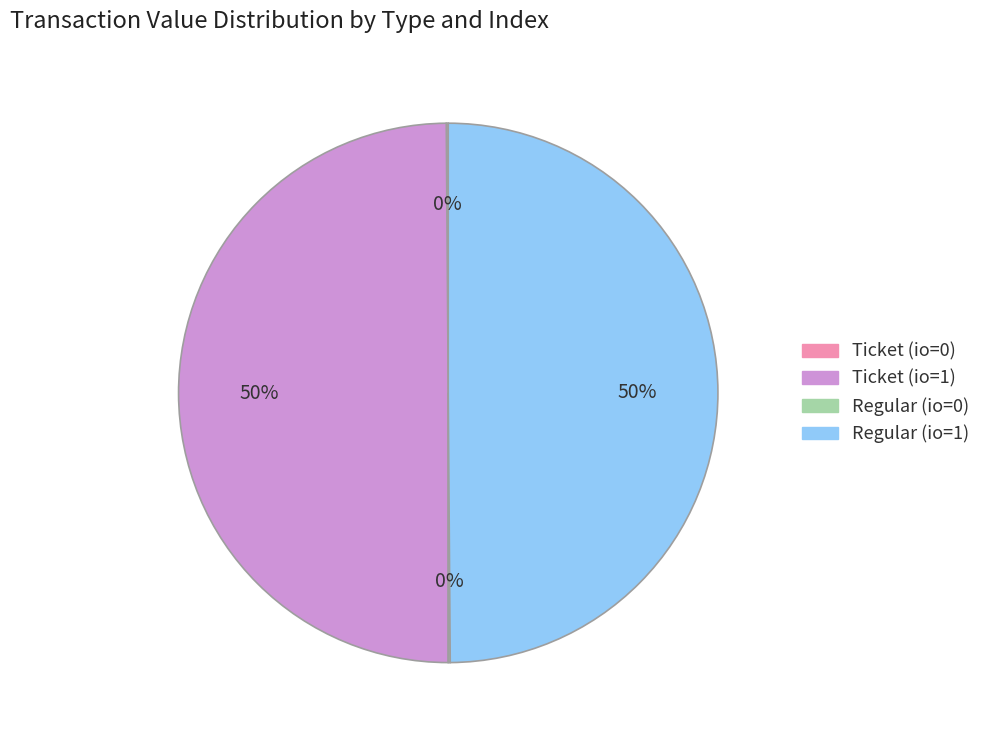

To the nearest percent, what is the difference between the largest and smallest slice percentages?

50%